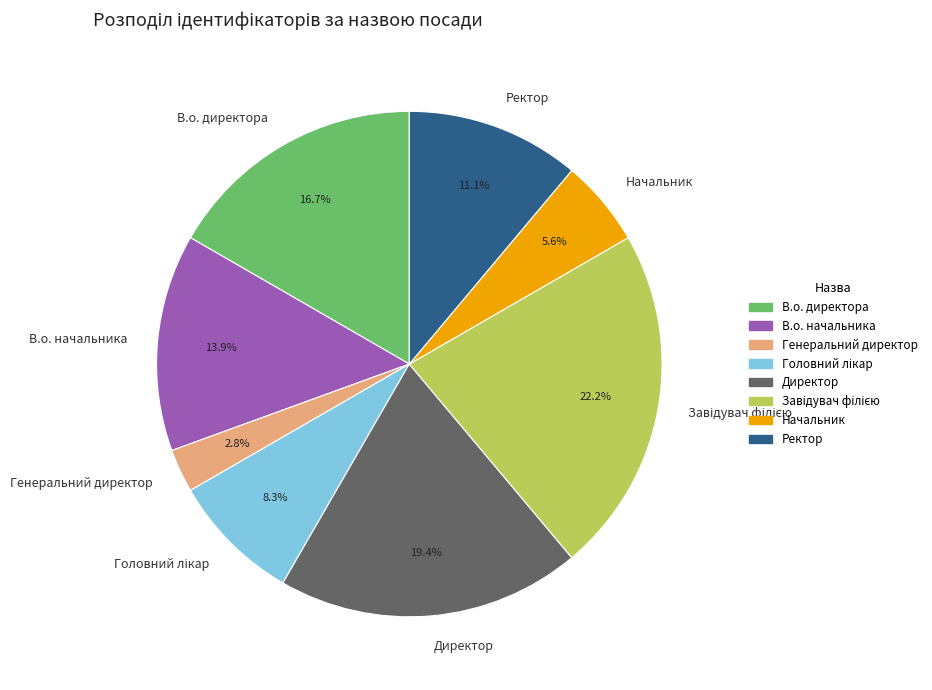

How many slices are in this pie chart?

8